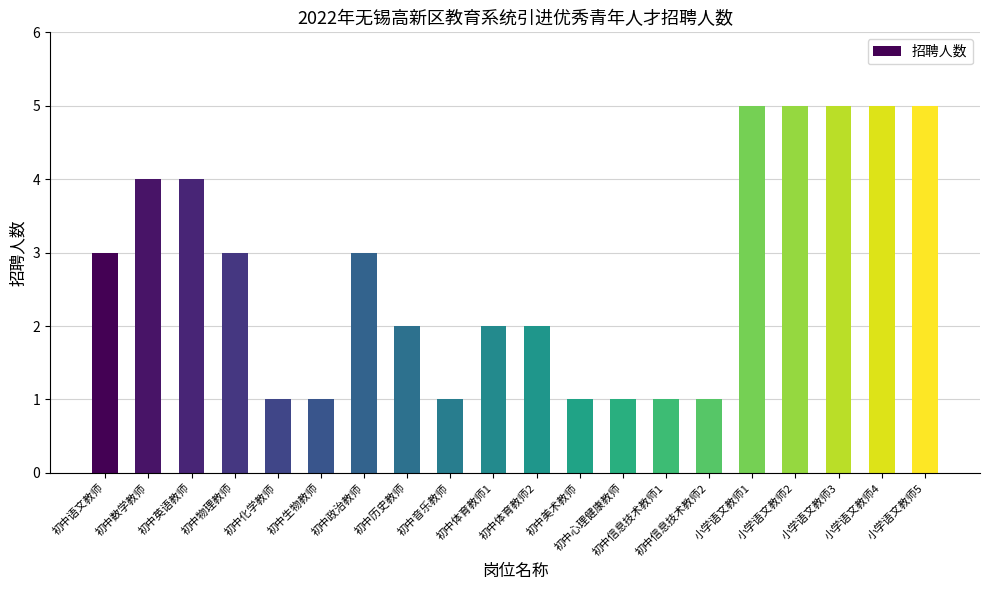

How many values are below 3?

10